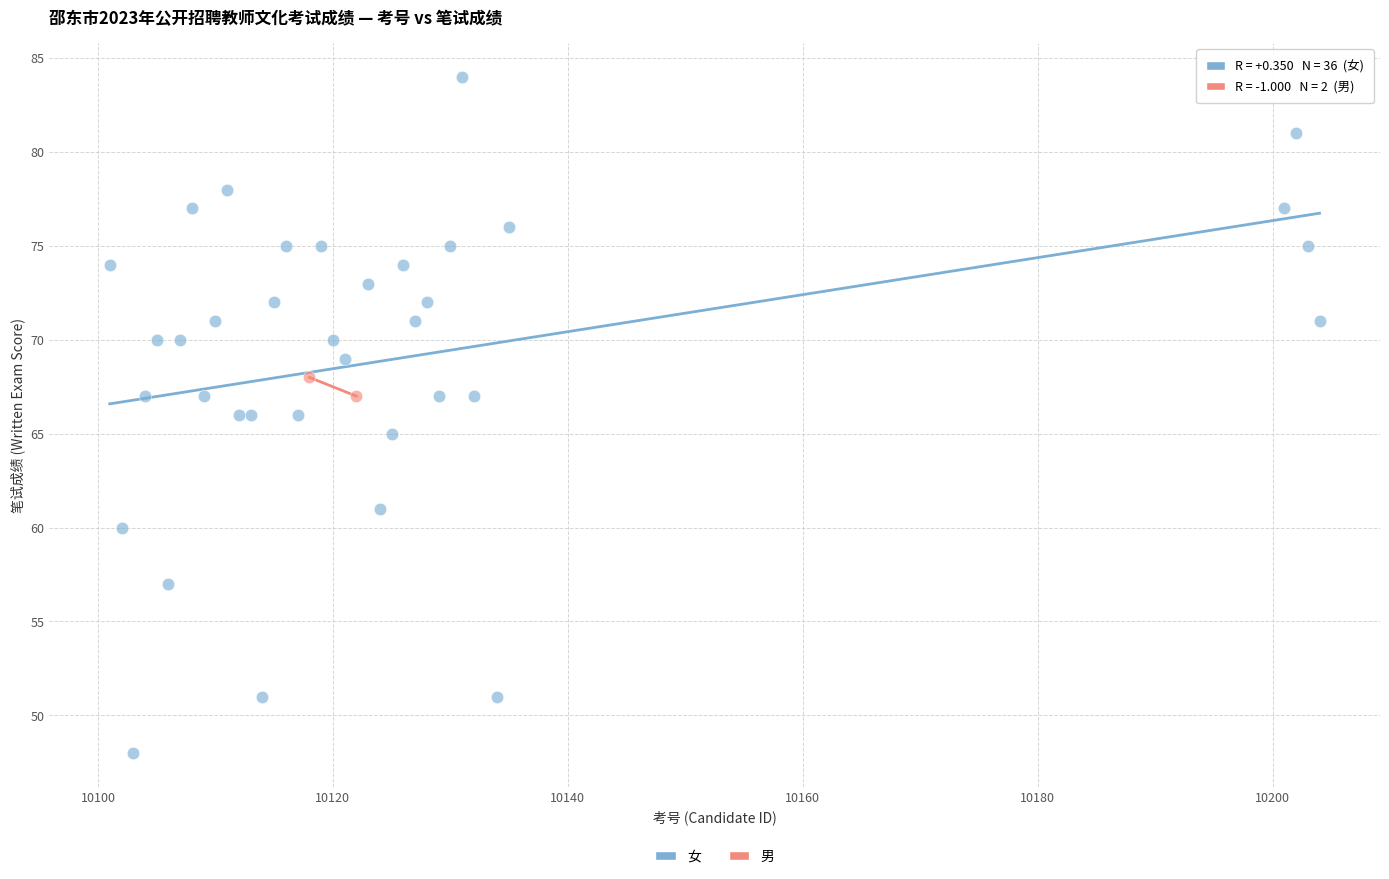

What are all the series names shown in the legend?

女, 男